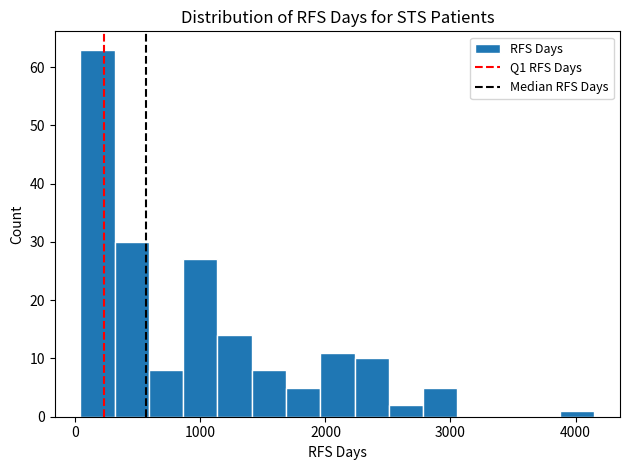

Read against the x-axis, roughly where is the centre of the tallest bar?

200